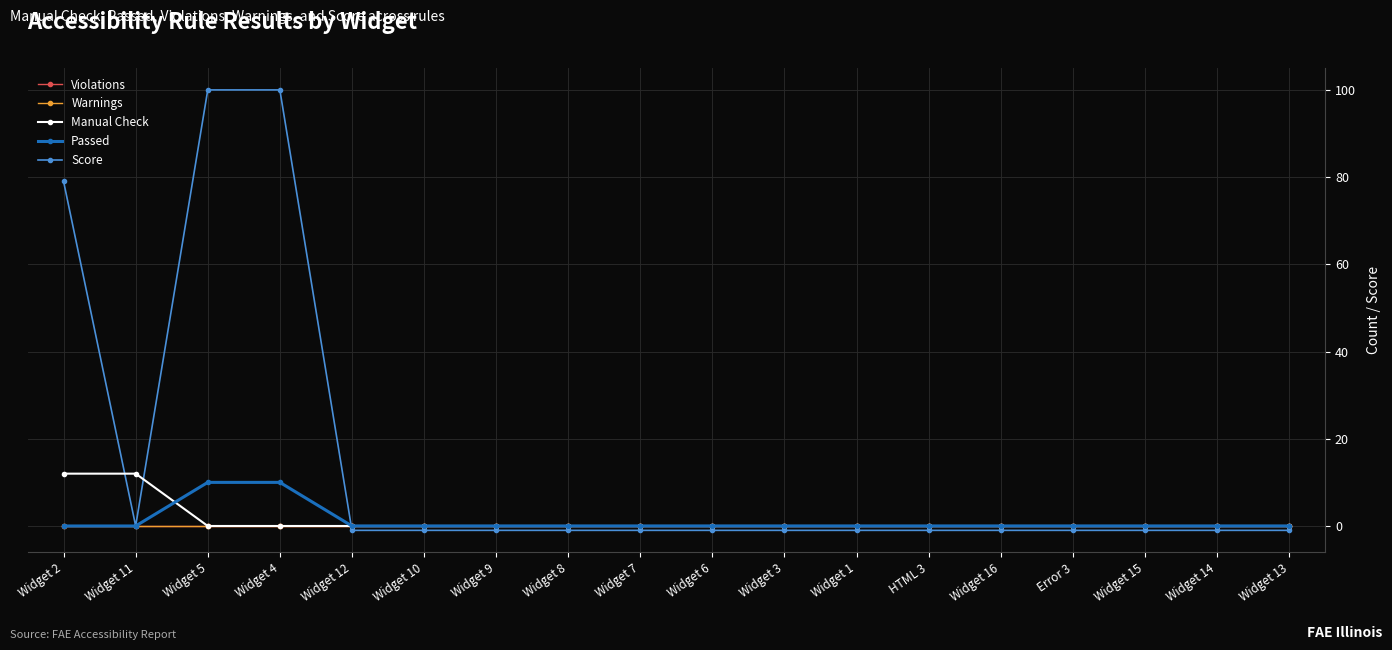

True or false: Passed and Warnings intersect in this chart.

False